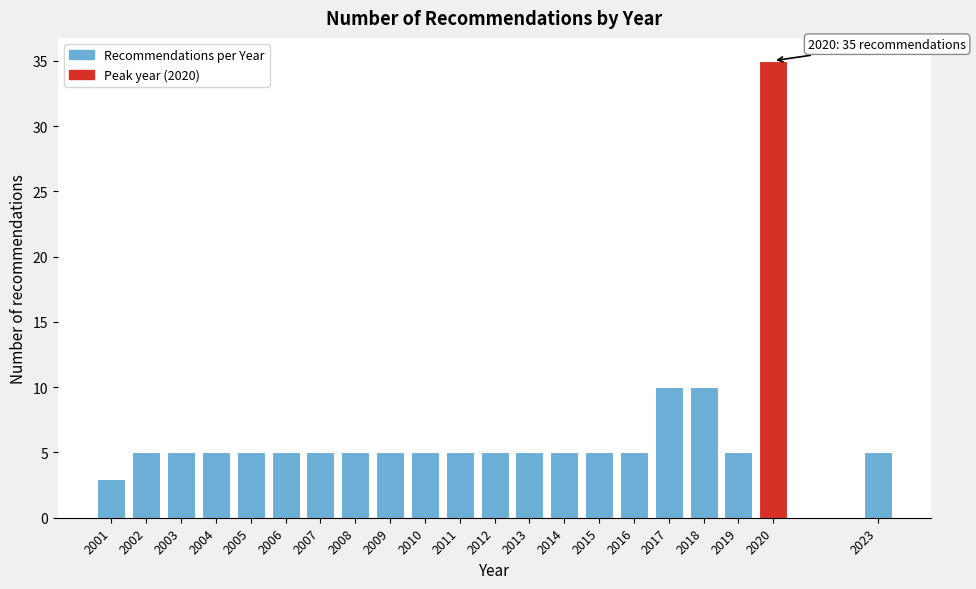

Reading right to left, extract all data points from this chart.

2023=5	2020=35	2019=5	2018=10	2017=10	2016=5	2015=5	2014=5	2013=5	2012=5	2011=5	2010=5	2009=5	2008=5	2007=5	2006=5	2005=5	2004=5	2003=5	2002=5	2001=3